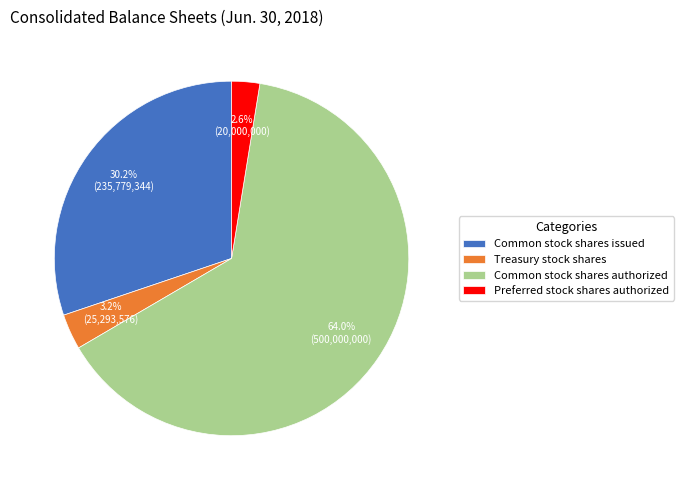

What portion of the pie excludes Common stock shares authorized?

36.0%